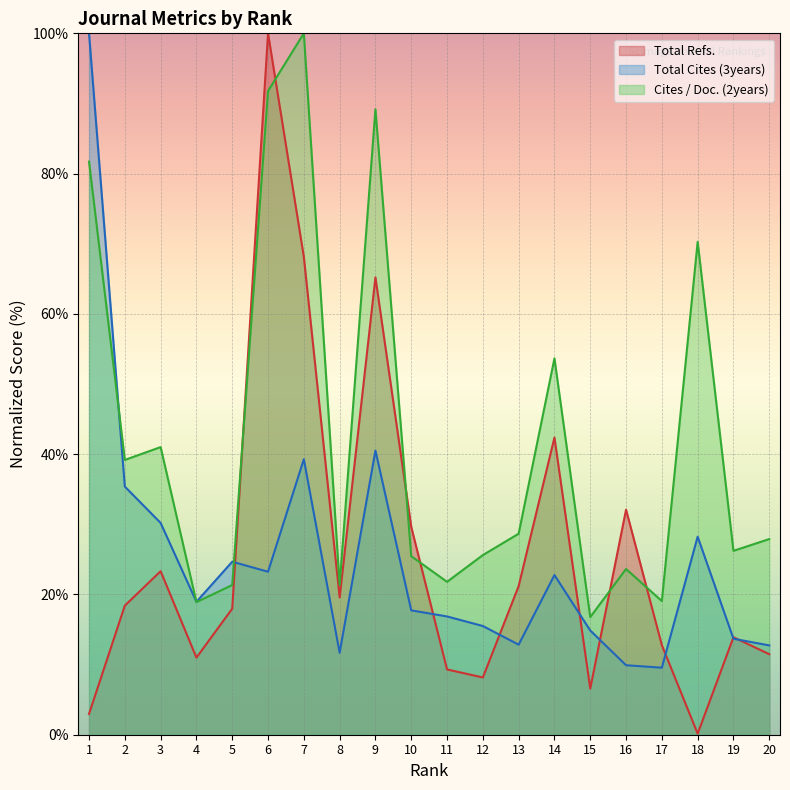

Rank the series at 8 from lowest to highest value.

Total Cites (3years), Total Refs., Cites / Doc. (2years)